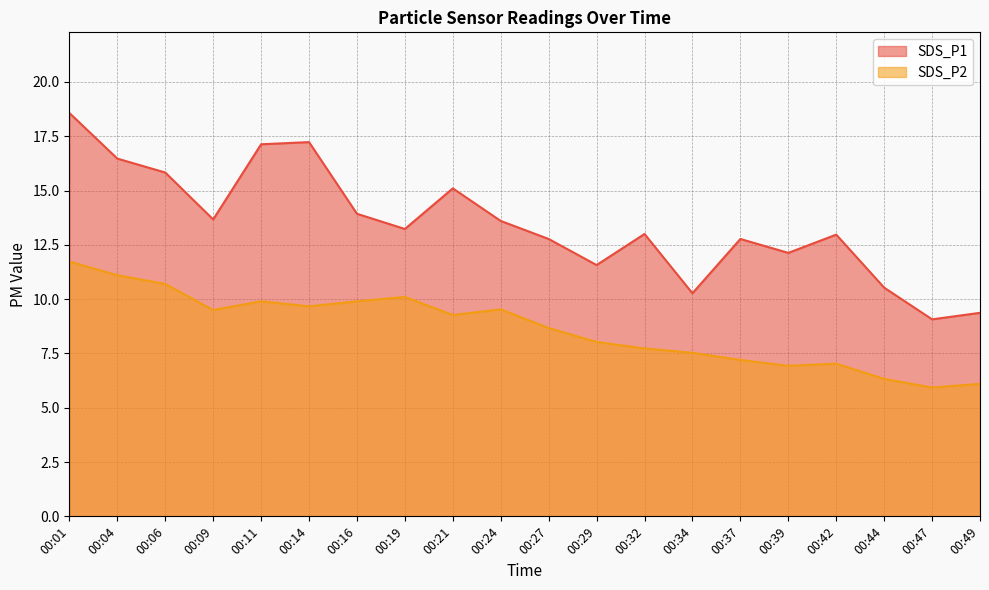

Reading right to left, what are all the values shown in this chart?

SDS_P1: 9.4	9.1	10.5	13.0	12.1	12.8	10.3	13.0	11.6	12.8	13.6	15.1	13.2	13.9	17.2	17.1	13.7	15.8	16.5	18.6
SDS_P2: 6.1	5.9	6.3	7.0	6.9	7.2	7.5	7.7	8.0	8.7	9.5	9.3	10.1	9.9	9.7	9.9	9.5	10.7	11.1	11.7